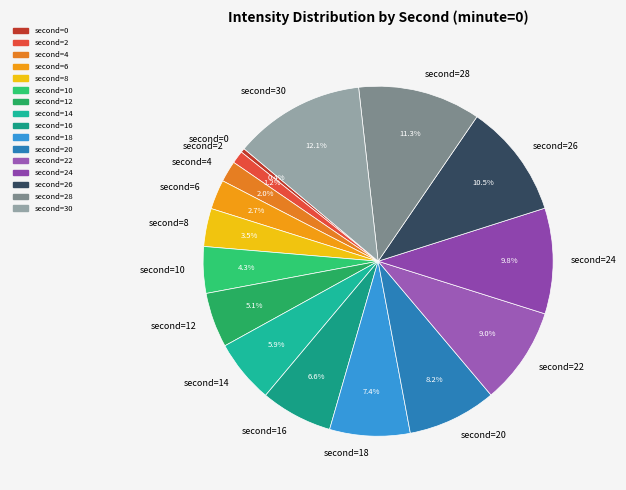

How many segments does this pie chart have?

16